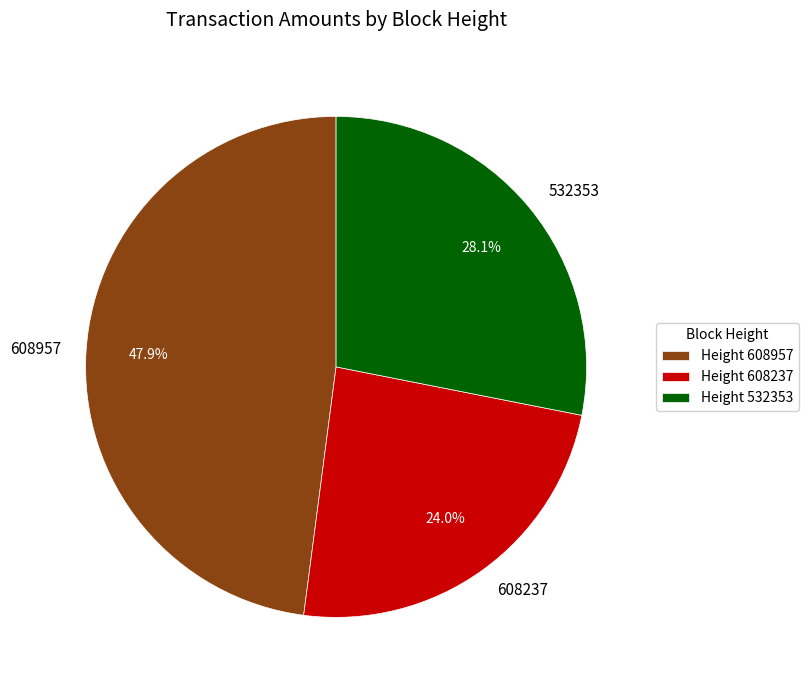

Which has a higher value, 608957 or 532353?

608957